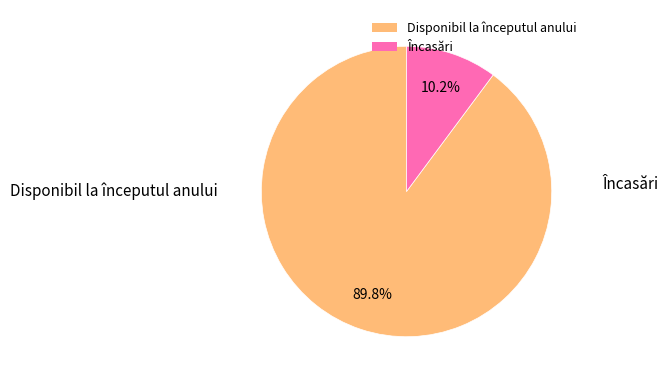

Count the number of slices in the pie.

2